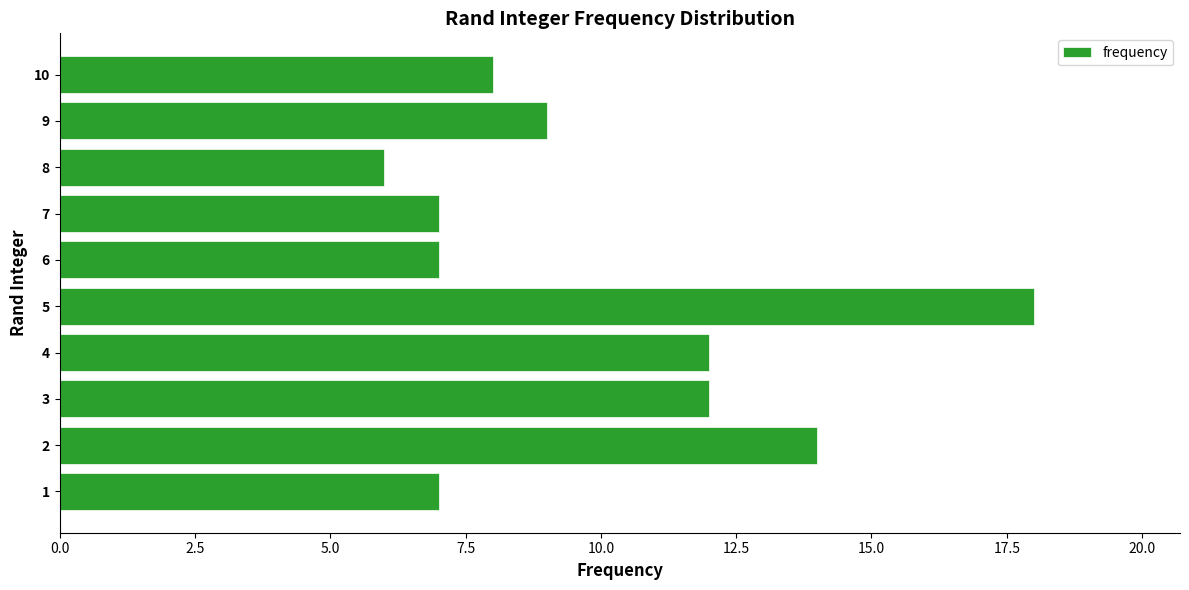

What is the ratio of the value at 5 to the value at 7?

2.6